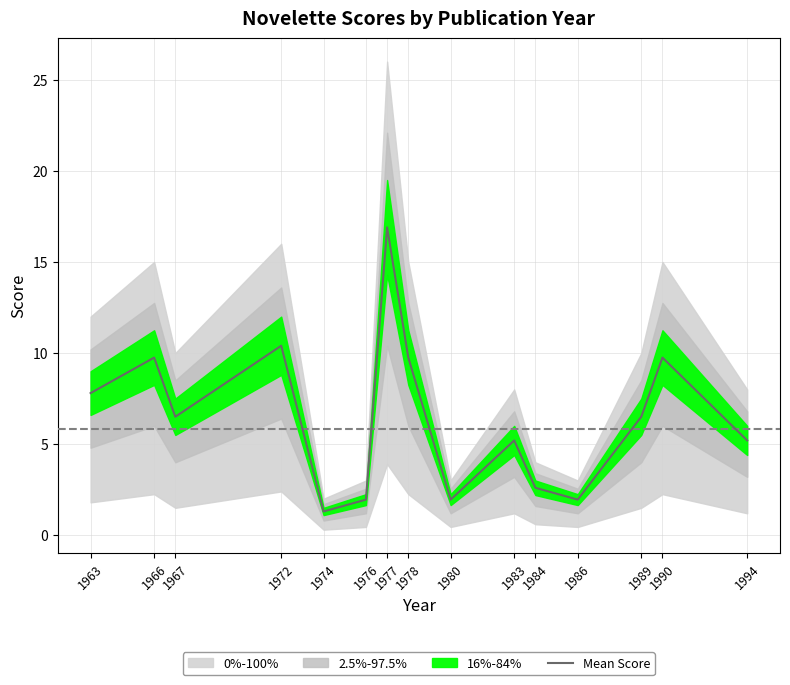

What is the difference between the values at 1963 and 1974?

6.5